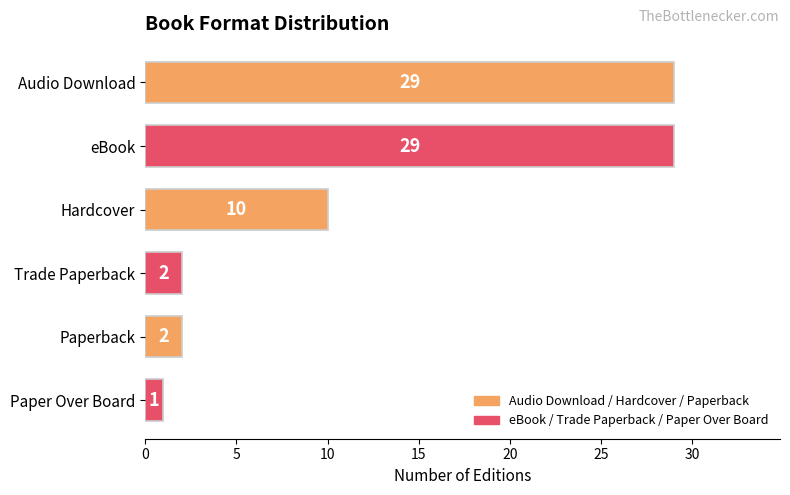

What is the smallest value displayed?

1